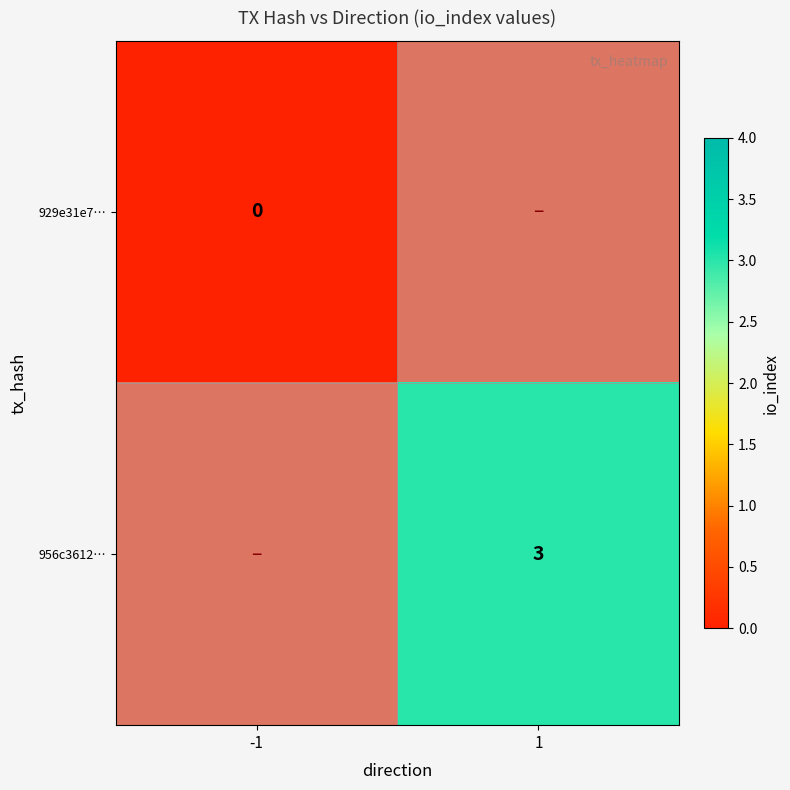

The value of 956c3612… at 1 is 3. True or false?

True